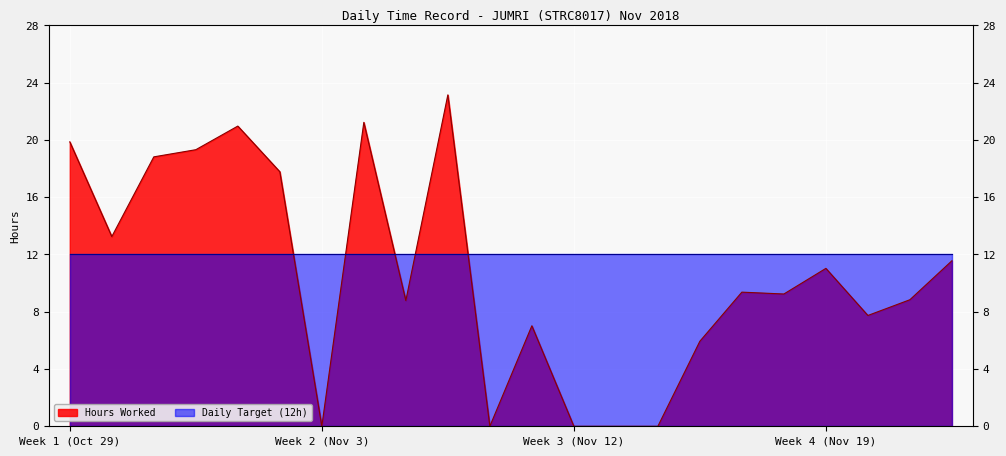

Between 17 Sat and 8 Thu, which is larger?

8 Thu